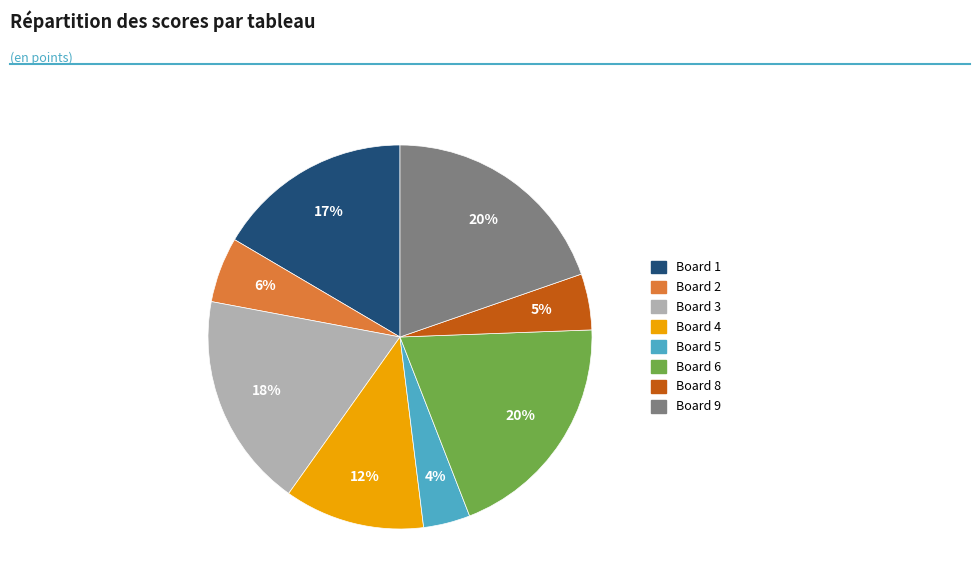

To the nearest percent, what is the difference between the largest and smallest slice percentages?

16%